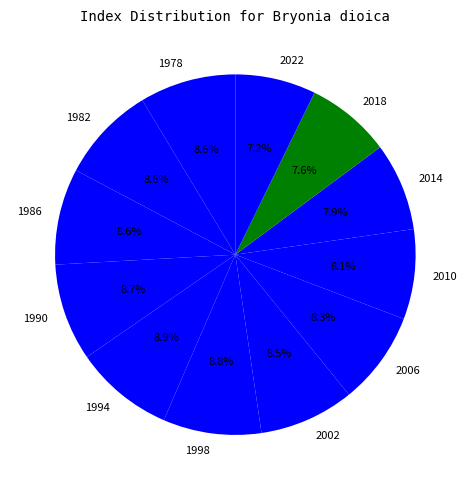

To the nearest percent, what is the combined percentage of 1986 and 1998?

17%